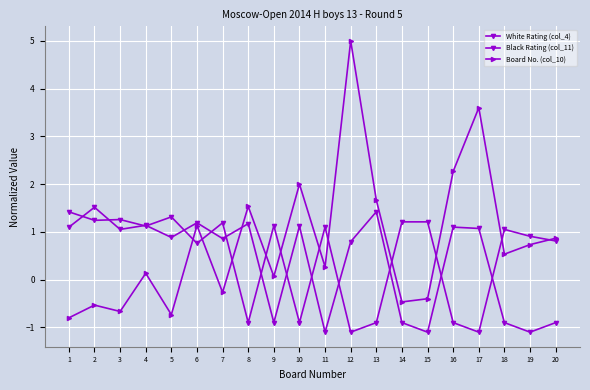

The value of White Rating (col_4) at 9 is 2.0. True or false?

False